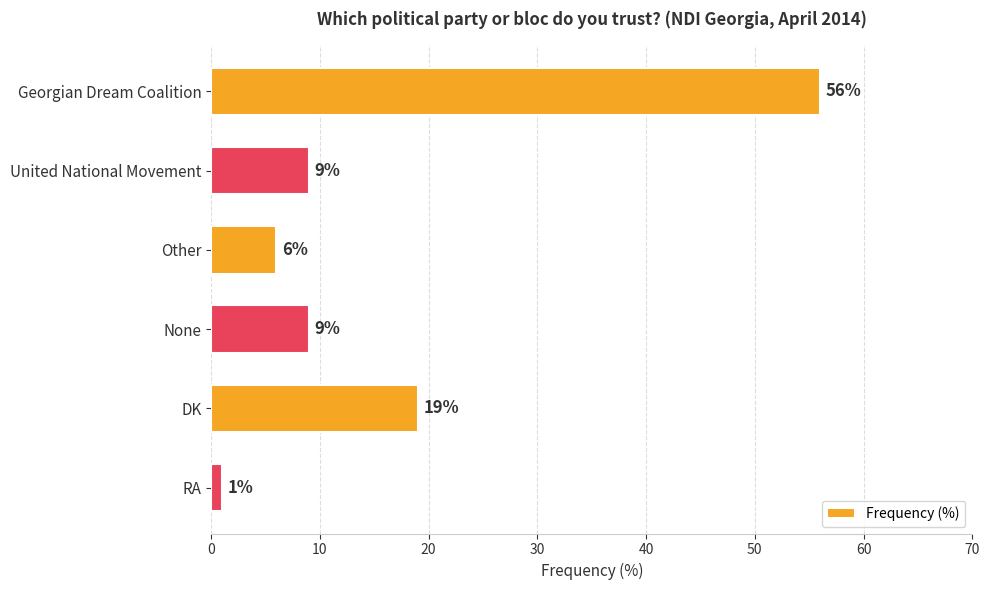

What is the change in value from Georgian Dream Coalition to DK?

-37